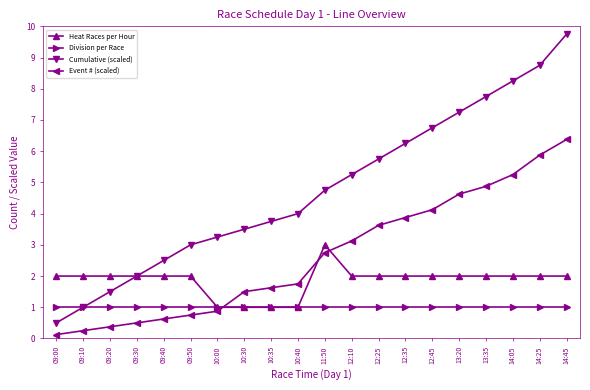

The Heat Races per Hour series shows 2.0 at 09:10. True or false?

True